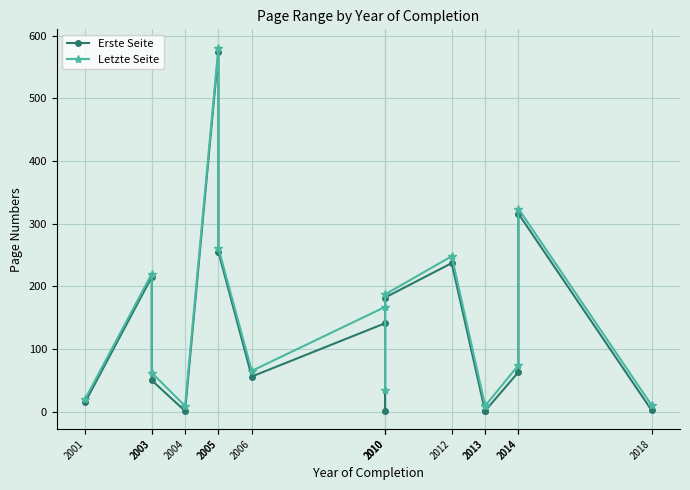

Is it true that Erste Seite equals 1 at 2013?

True